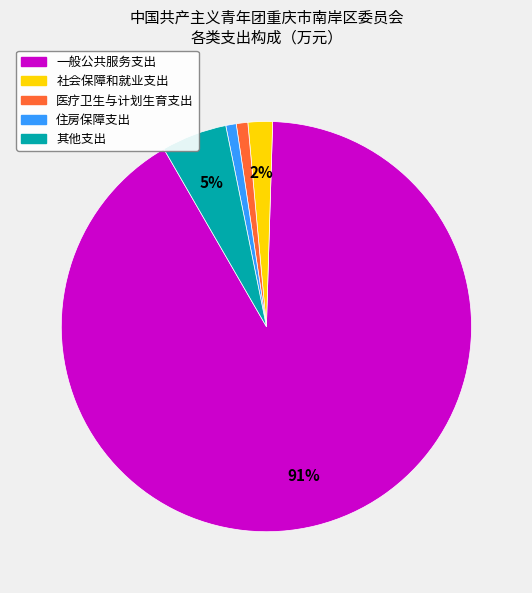

The 其他支出 slice represents 5% of the pie. True or false?

True